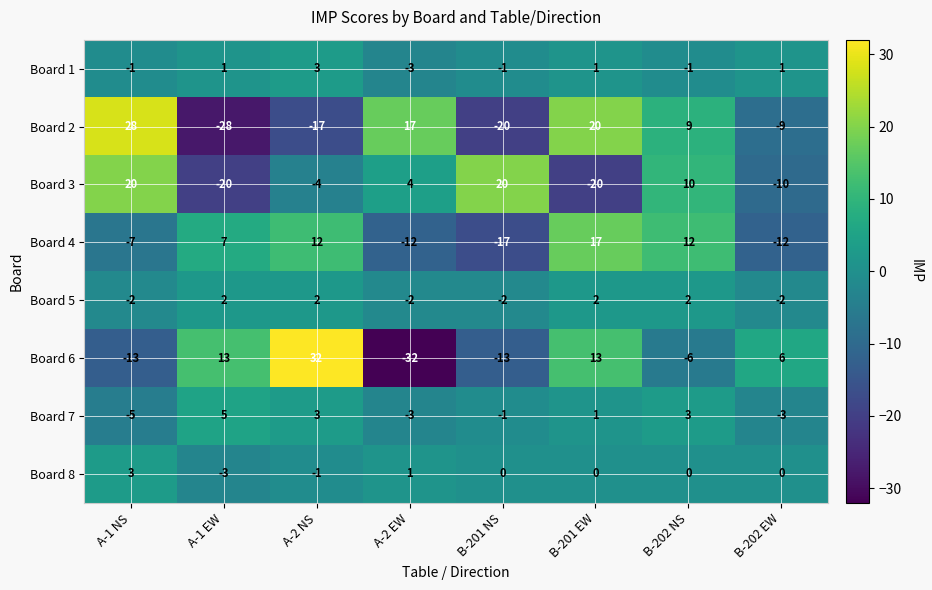

What is the total value across all series at B-202 EW?

-29